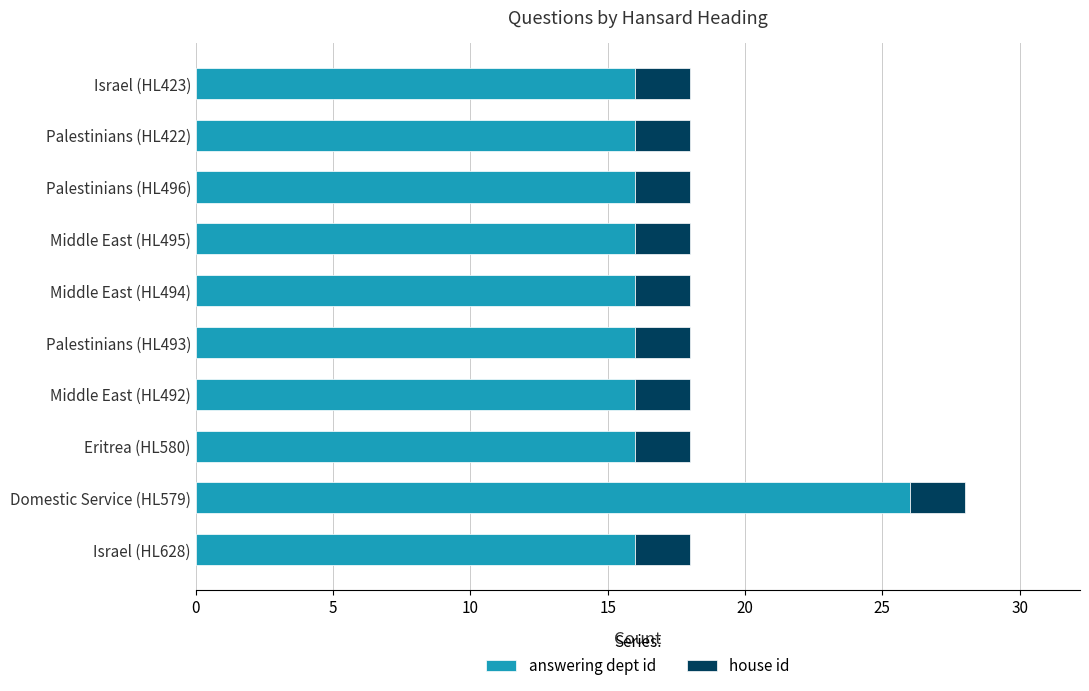

At which category is the sum across all series the highest?

Domestic Service (HL579)